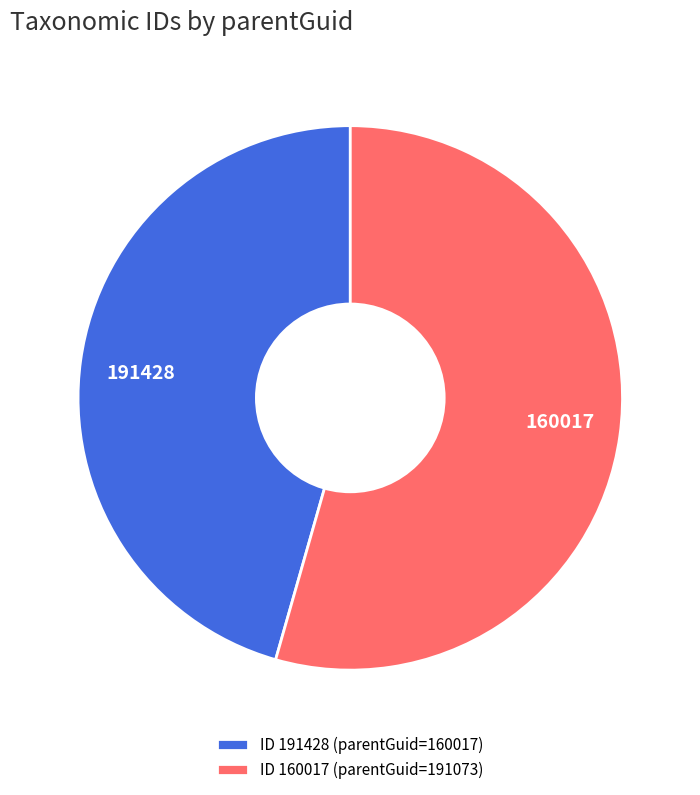

What is the ratio of the value at 191428 to the value at 160017?

0.8